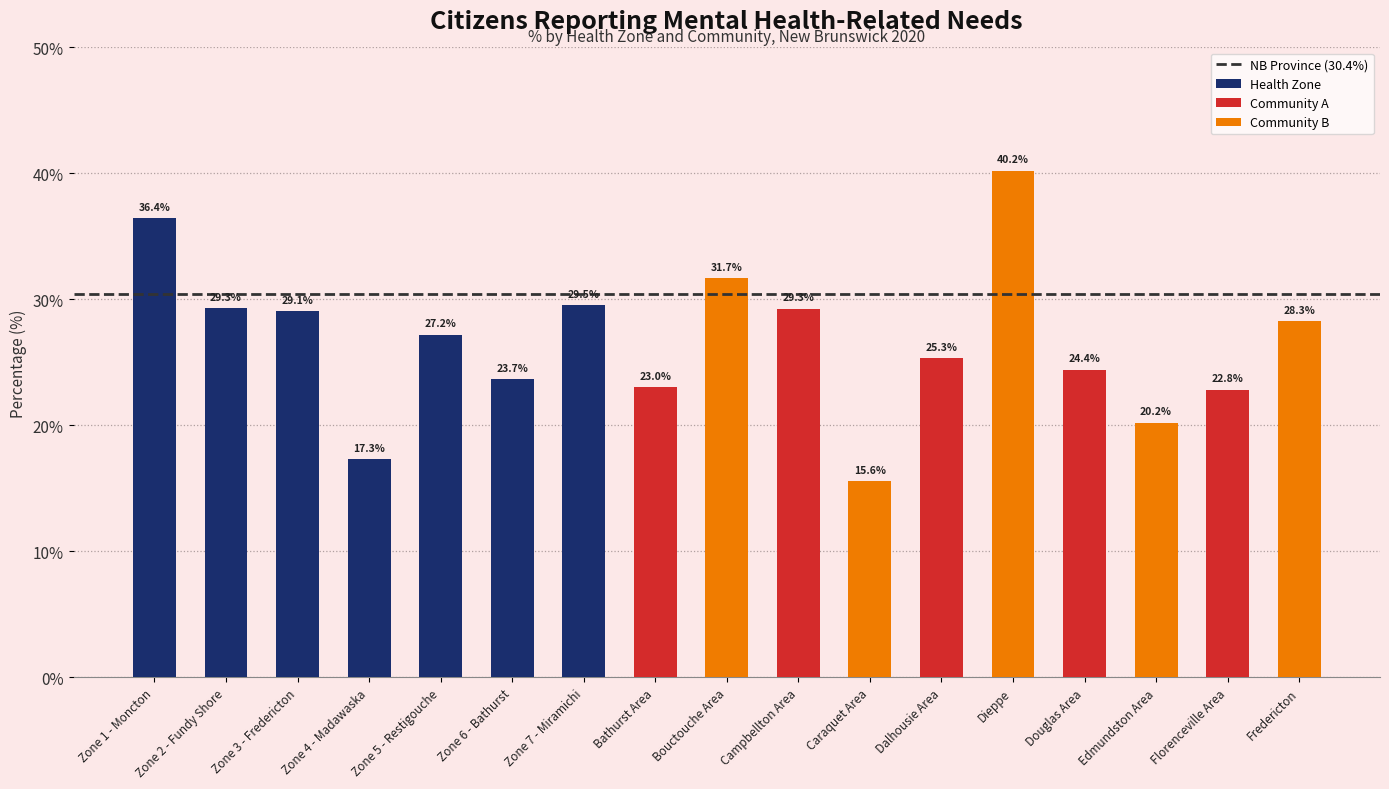

True or false: the data shows 29.5 at Zone 7 - Miramichi.

True